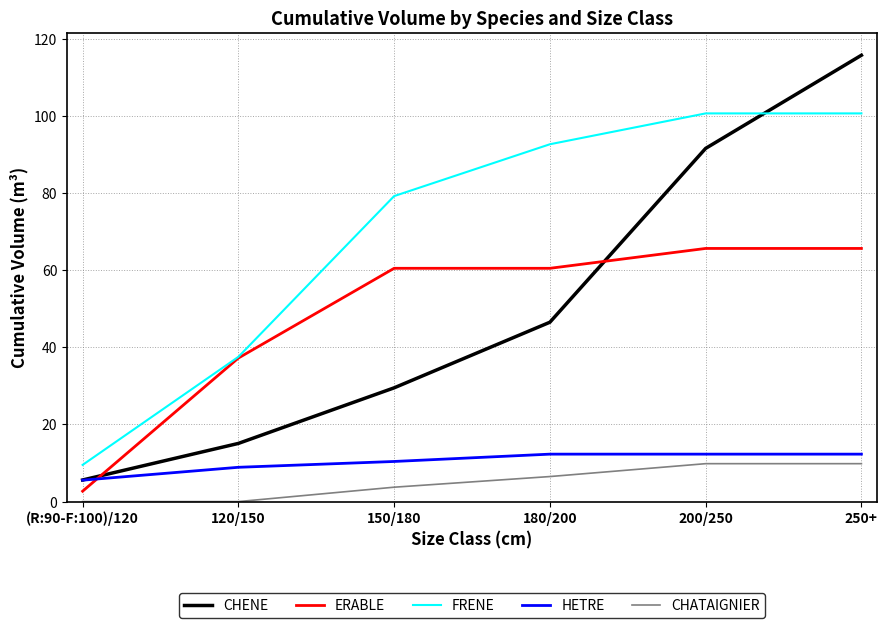

What is the lowest value of the ERABLE series?

2.7